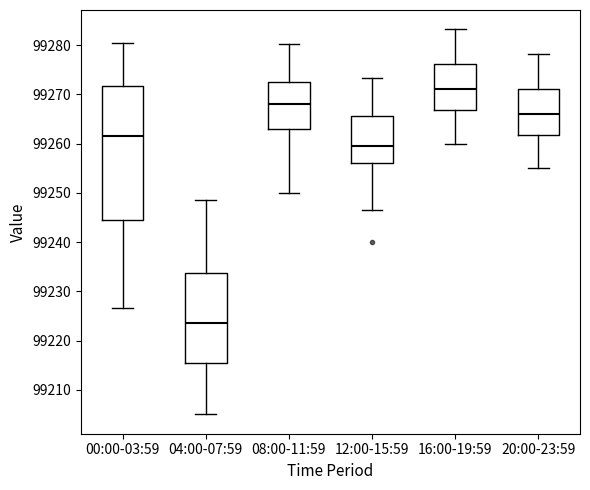

Reading left to right, transcribe this box plot: for each box, give where its median line is, the range the box spans, and where its two whiskers end, as read against the y-axis. The values are not printed on the chart, so give them approximately, as read against the axis.

00:00-03:59: median 99262, box 99245 to 99272, whiskers 99227 to 99281
04:00-07:59: median 99224, box 99215 to 99234, whiskers 99205 to 99249
08:00-11:59: median 99268, box 99263 to 99273, whiskers 99250 to 99280
12:00-15:59: median 99260, box 99256 to 99266, whiskers 99247 to 99273
16:00-19:59: median 99271, box 99267 to 99276, whiskers 99260 to 99283
20:00-23:59: median 99266, box 99262 to 99271, whiskers 99255 to 99278